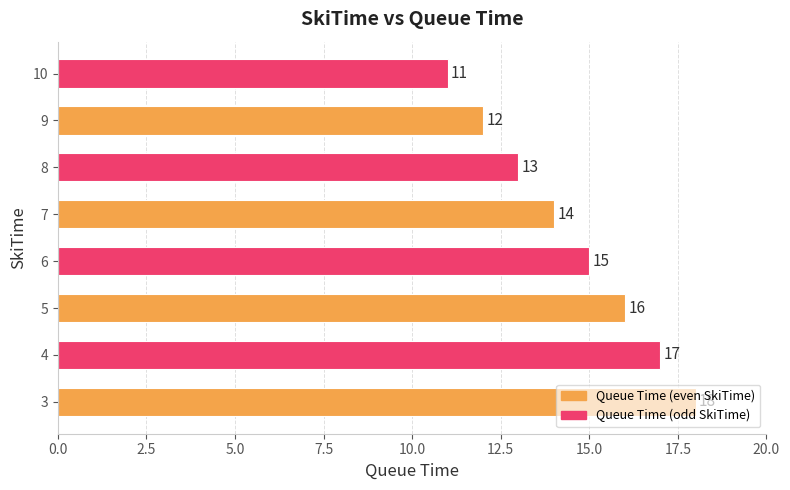

Does the chart contain any negative values?

No